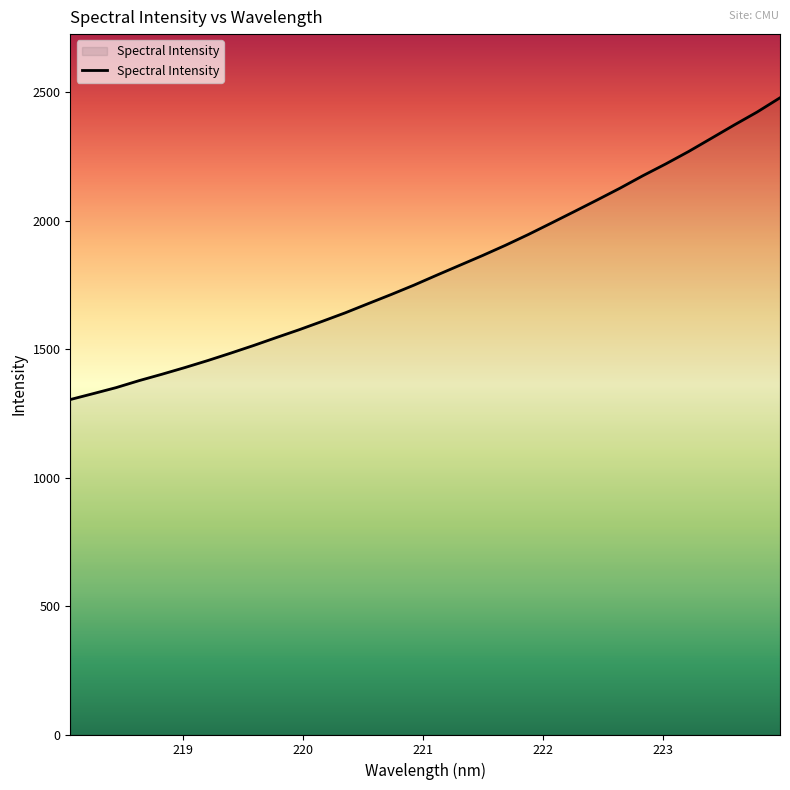

What is the maximum value shown in the chart?

2477.6